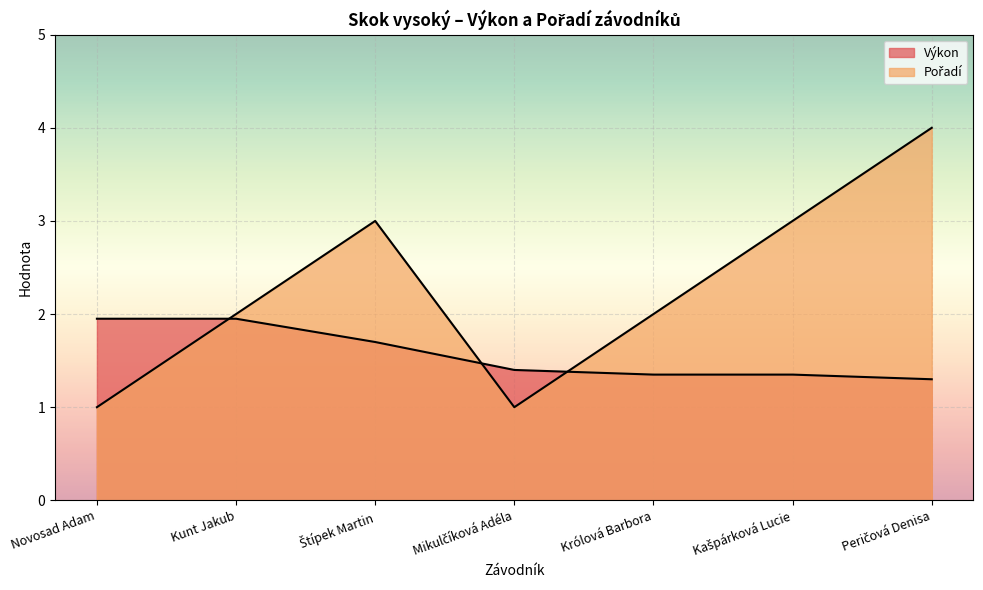

What is the spread (max minus min) of values at Peričová Denisa?

2.7